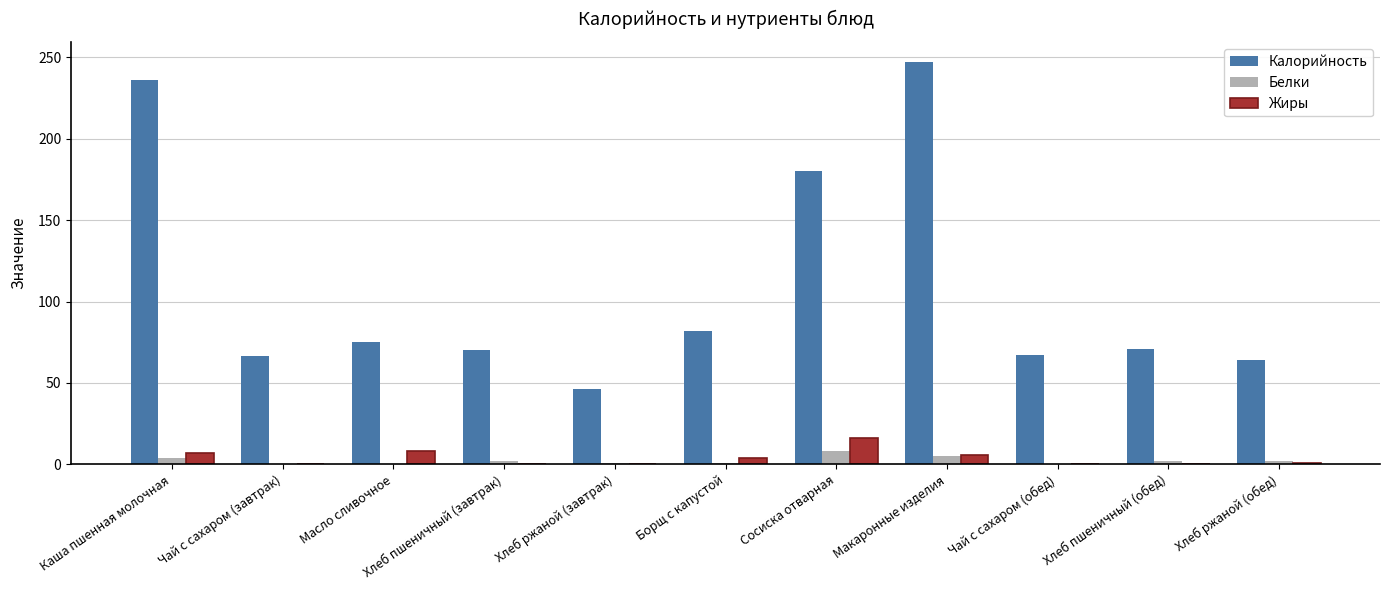

Count the number of categories in the chart.

11